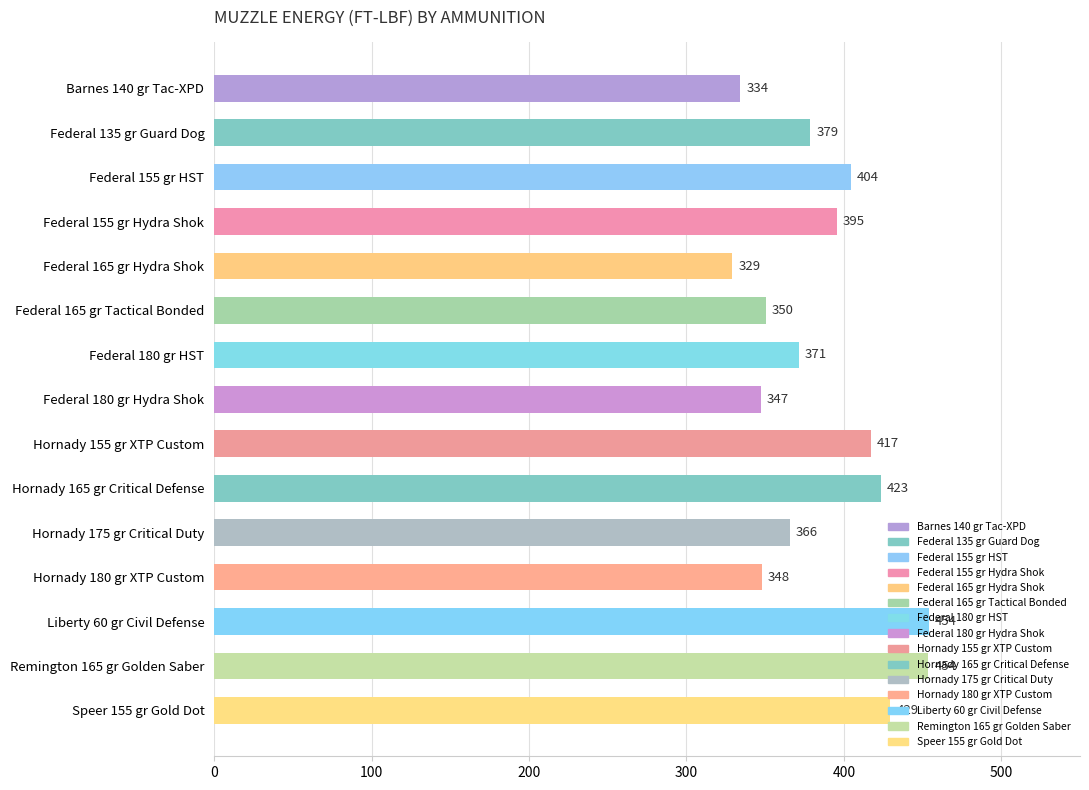

Does the chart contain stacked bars?

No